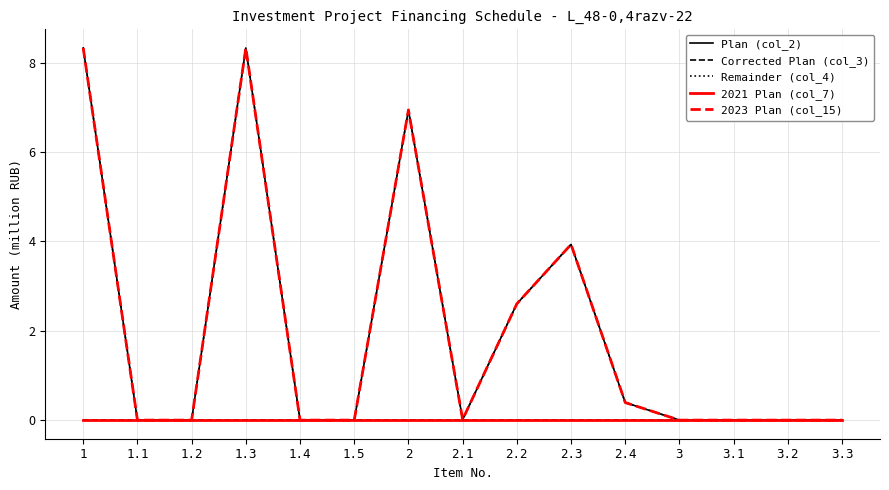

Does the chart have visible grid lines?

Yes